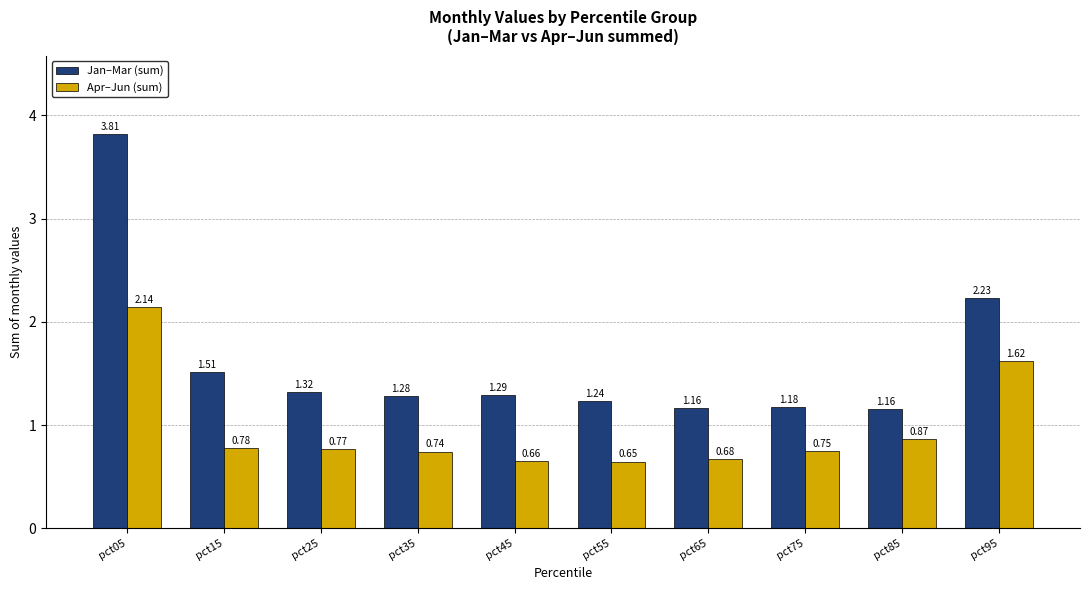

Which series changed the most between pct15 and pct75?

Jan–Mar (sum)